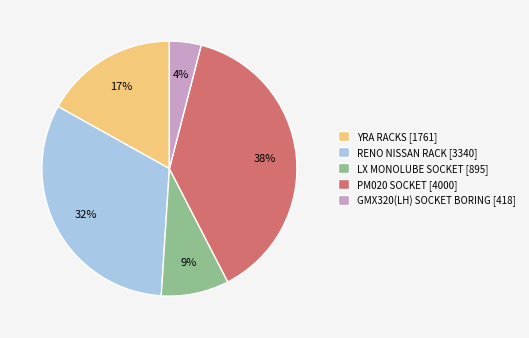

Is the sum of LX MONOLUBE SOCKET and RENO NISSAN RACK greater than half?

No